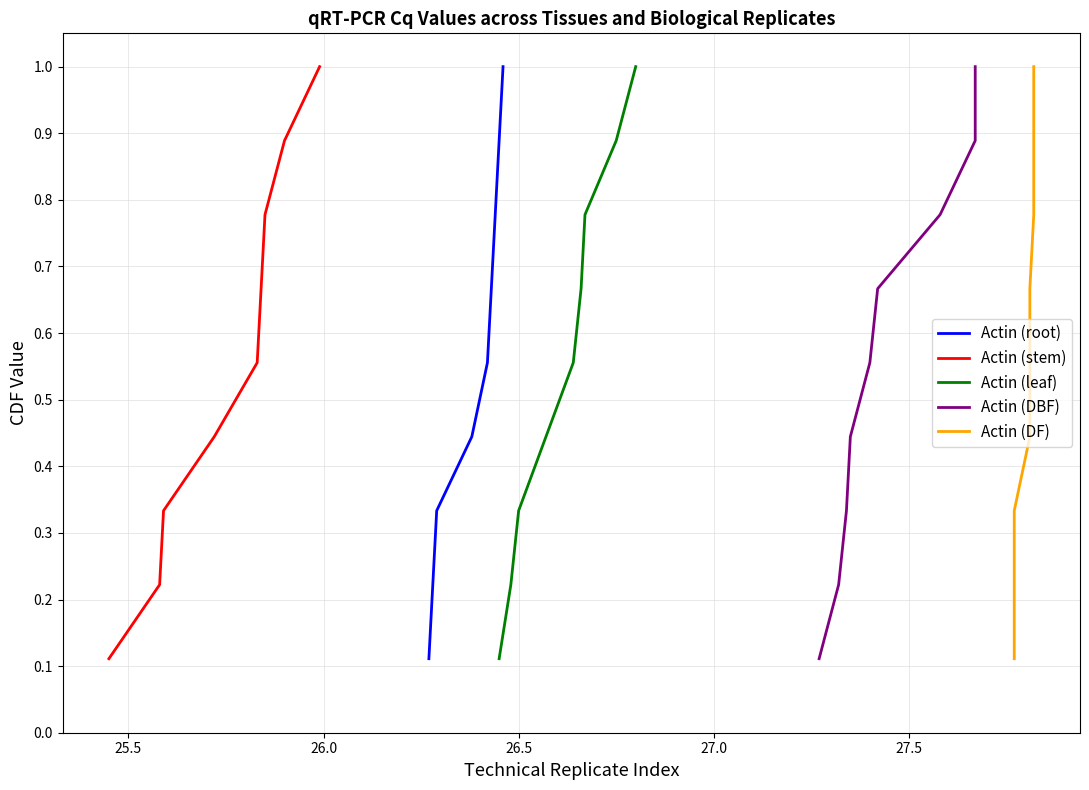

What is the highest value of the Actin (root) series?

1.0